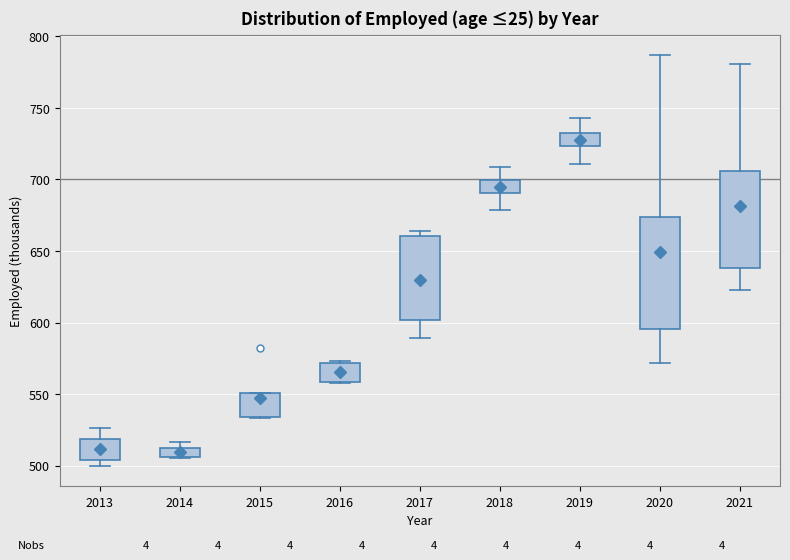

Which box's median line is the highest?

2019